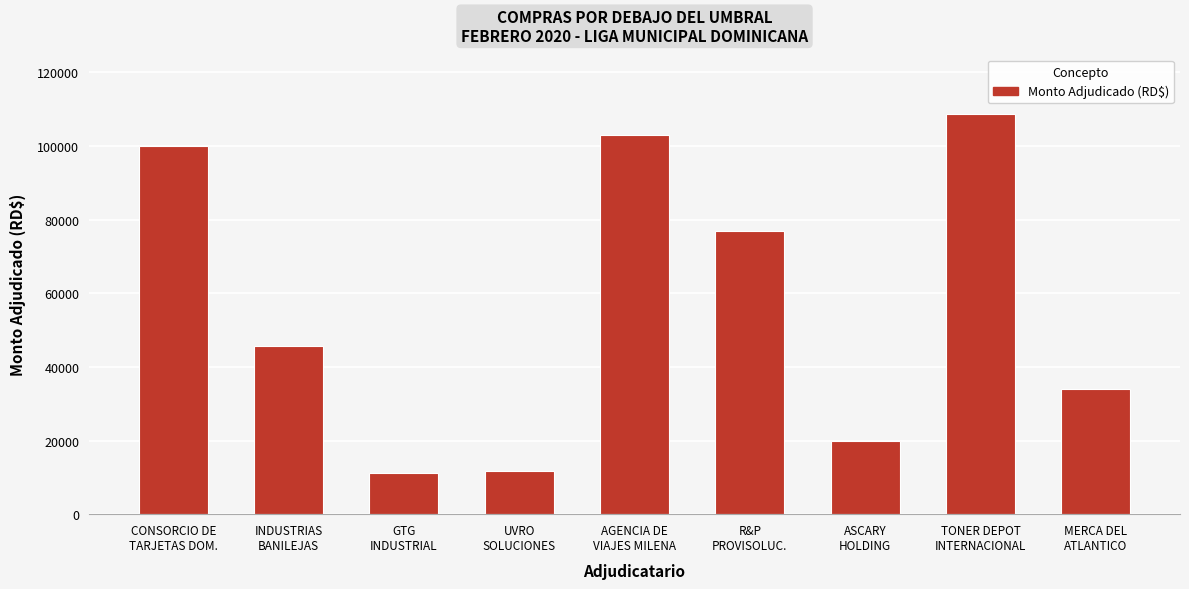

What is the smallest value displayed?

11233.6